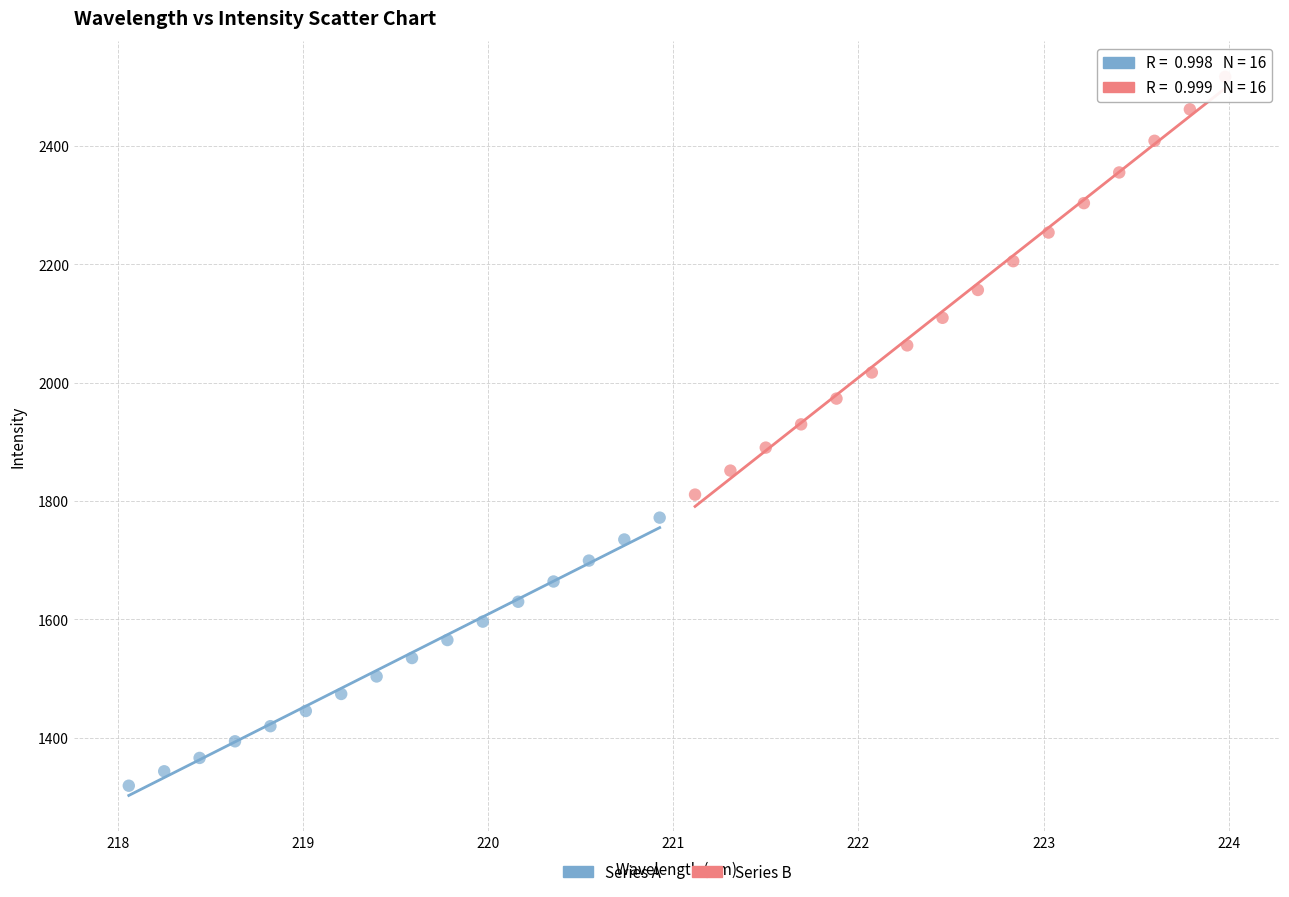

Which series contains the highest Y value?

Series B